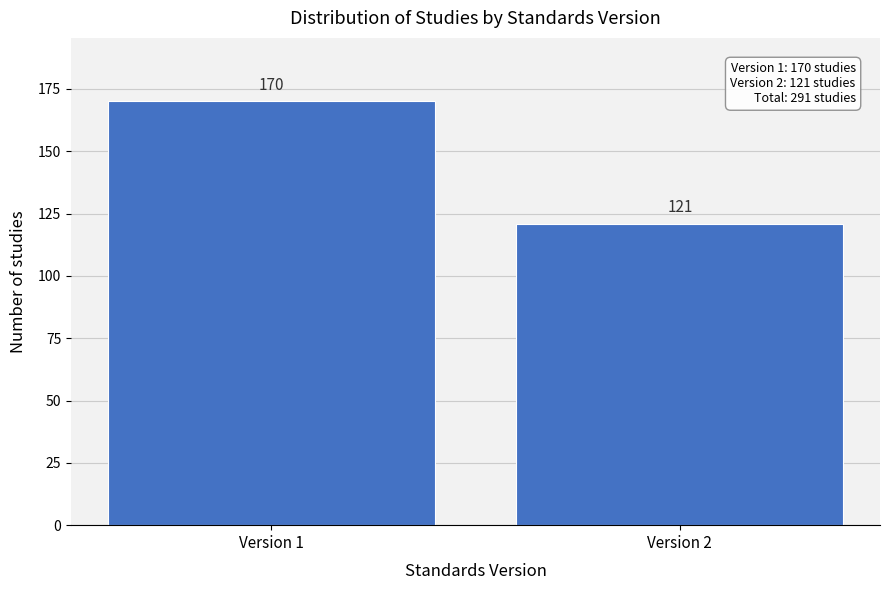

Reading right to left, transcribe all the data shown in this chart.

121	170